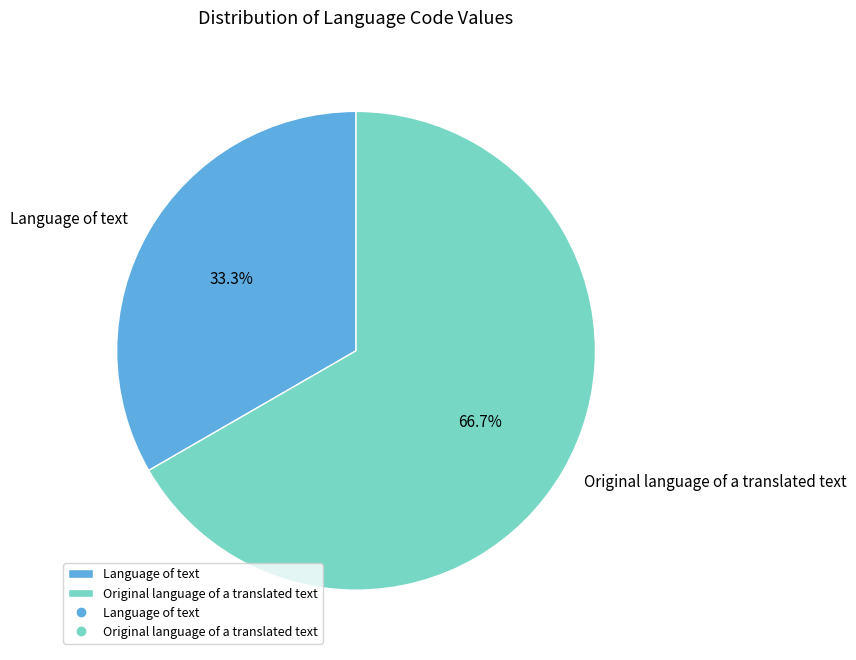

What percentage is the Language of text slice, to the nearest percent?

33%